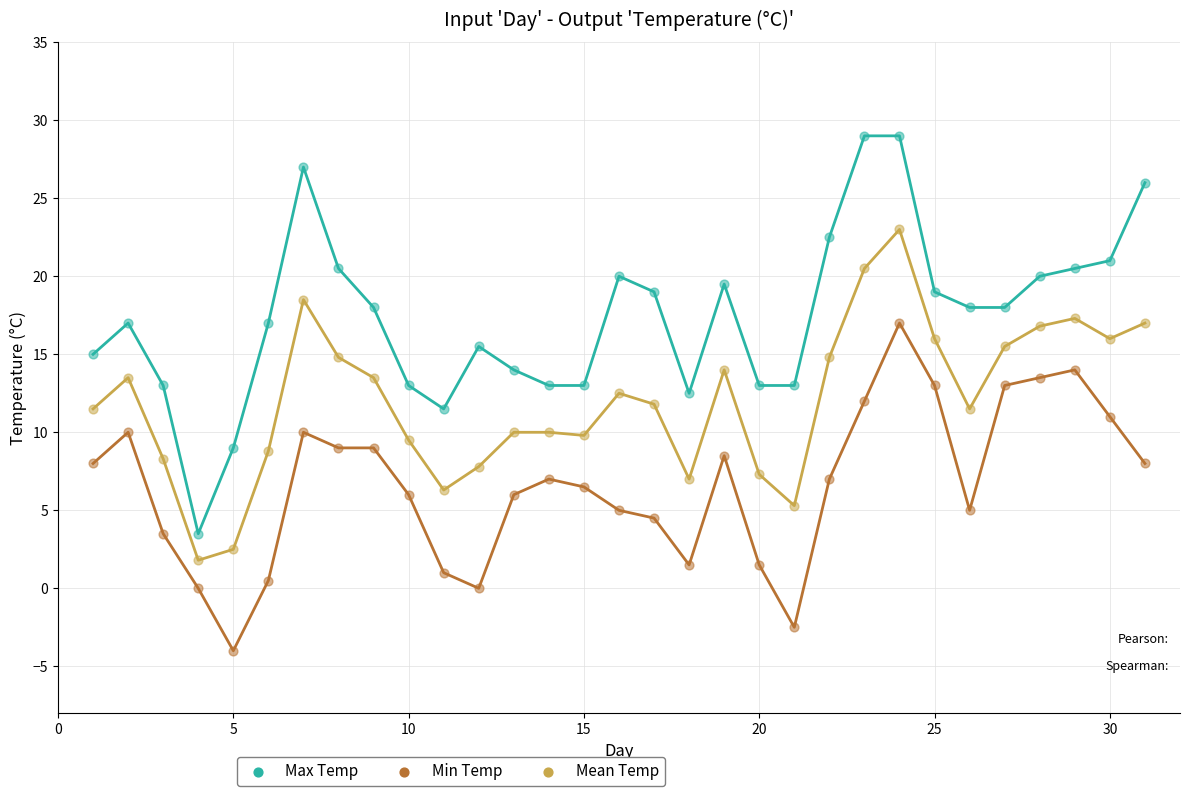

Across all data points, what is the range of Y values (max minus min)?

33.0